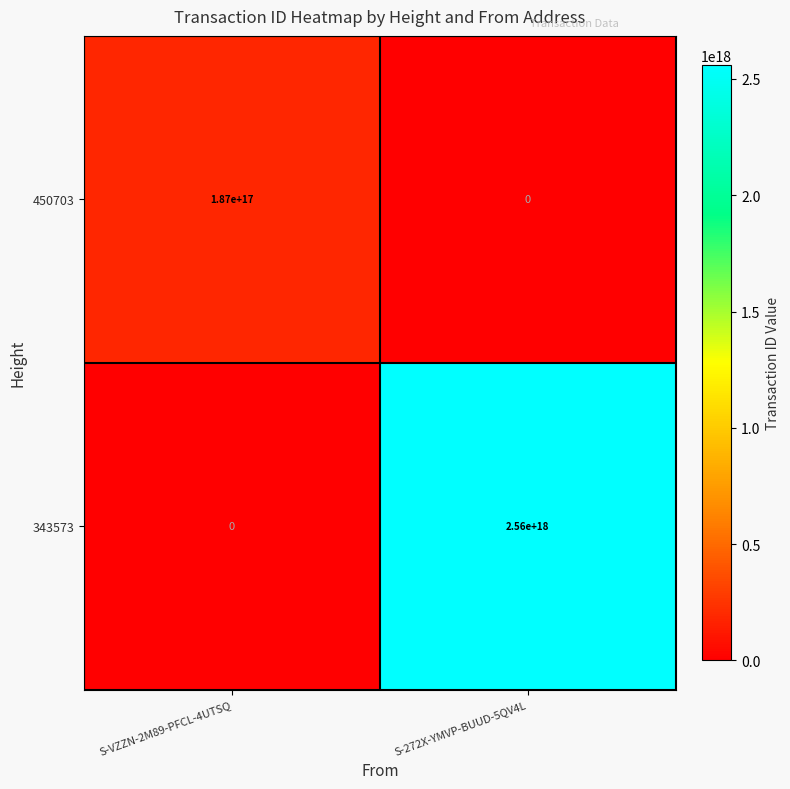

Which category has the highest value in the 343573 series?

S-272X-YMVP-BUUD-5QV4L